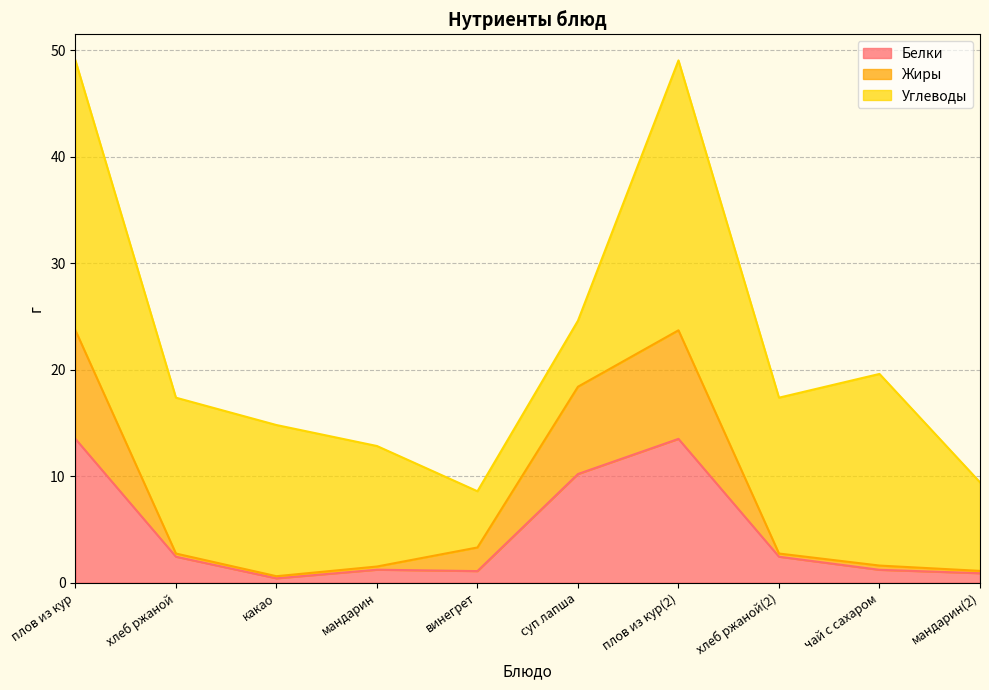

True or false: Белки has a value of 1.2 at мандарин.

True